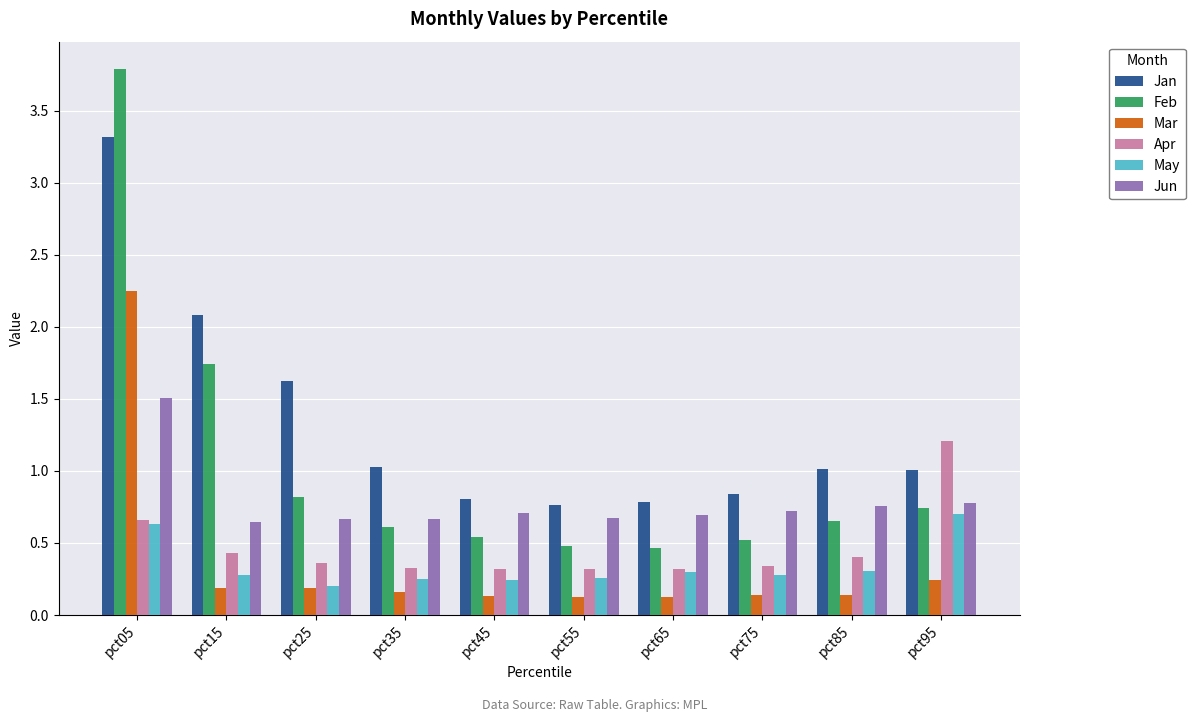

What is the sum of all Jan values?

13.3